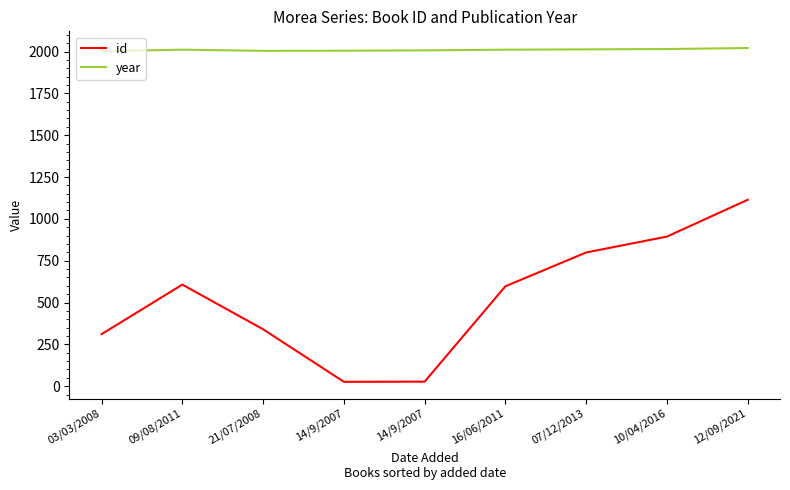

What are all the series names shown in the legend?

id, year